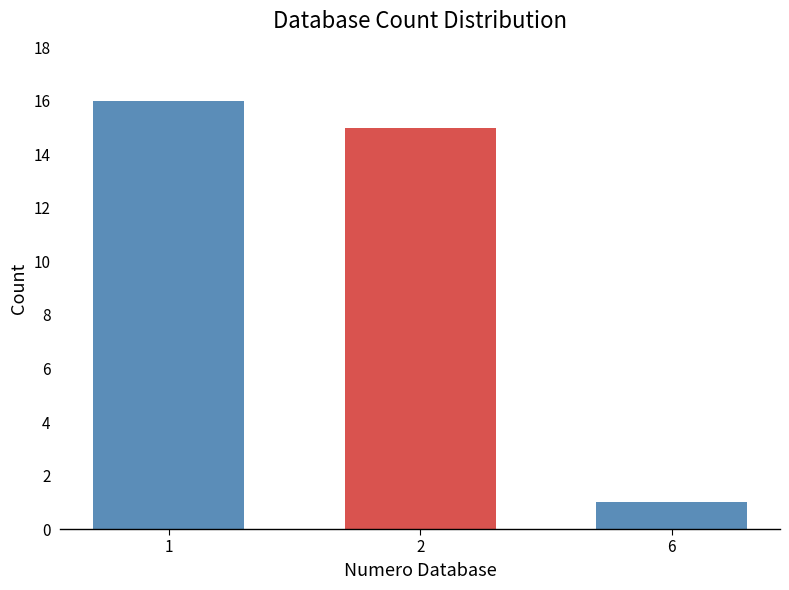

Reading left to right, transcribe all the data shown in this chart.

1=16	2=15	6=1